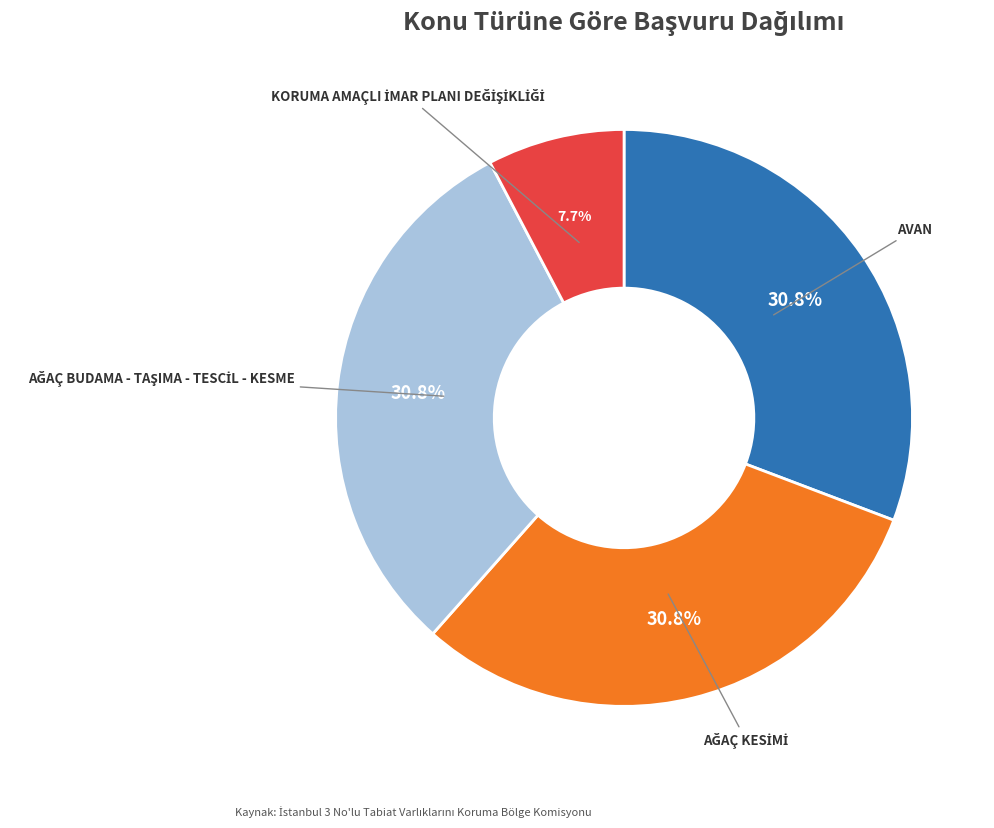

Does any single category account for the majority?

No